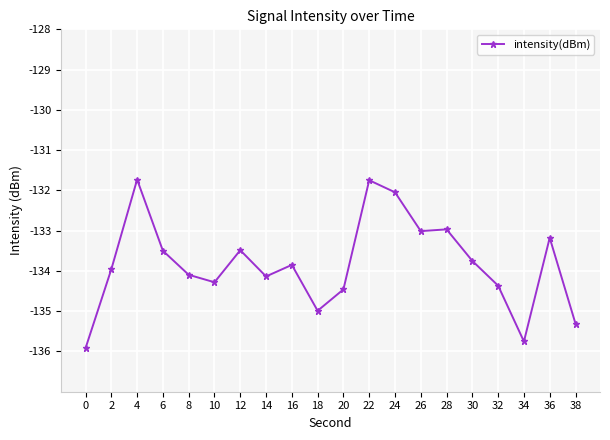

What is the difference between the maximum and minimum values?

4.2